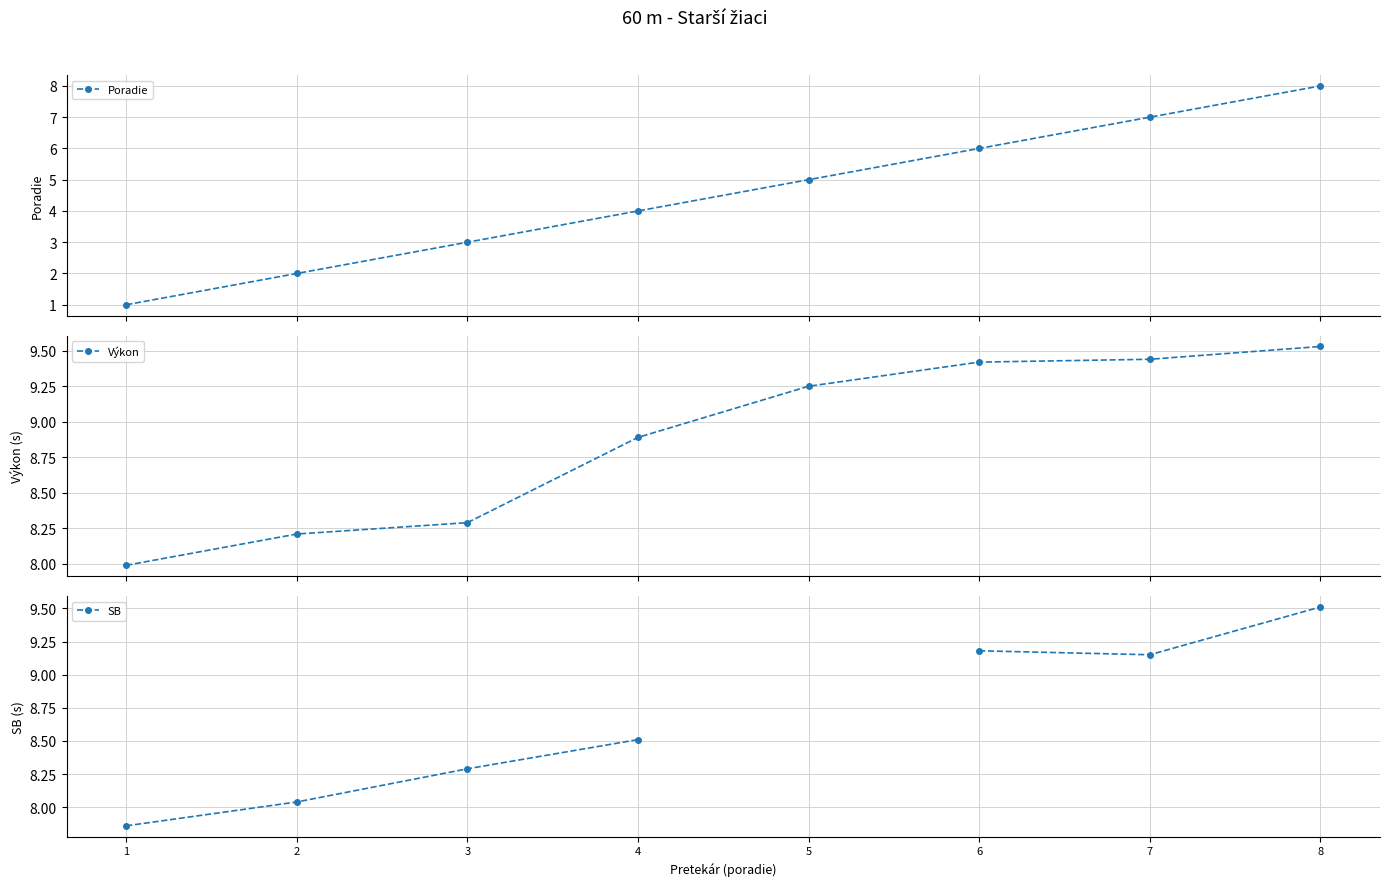

At which category is the sum across all series the highest?

8